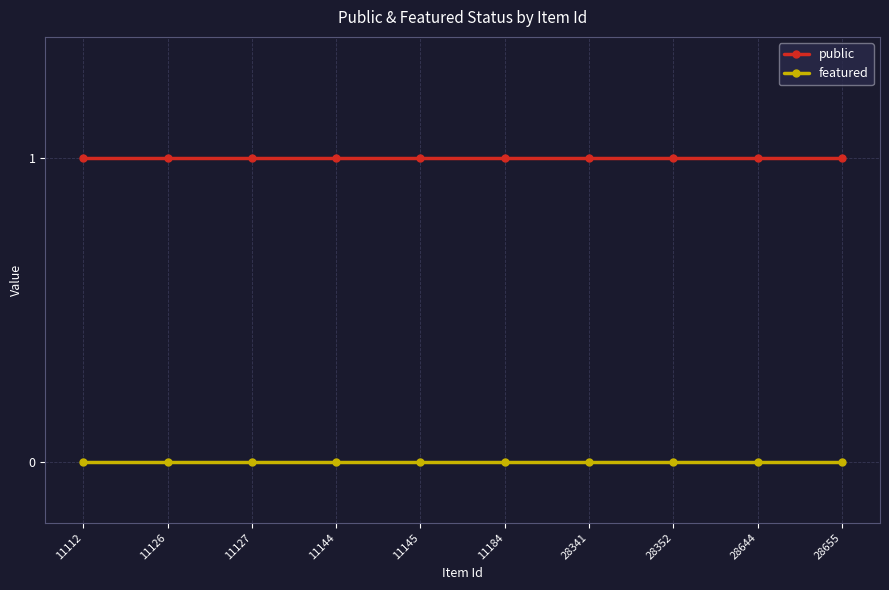

The public series shows 1 at 11184. True or false?

True